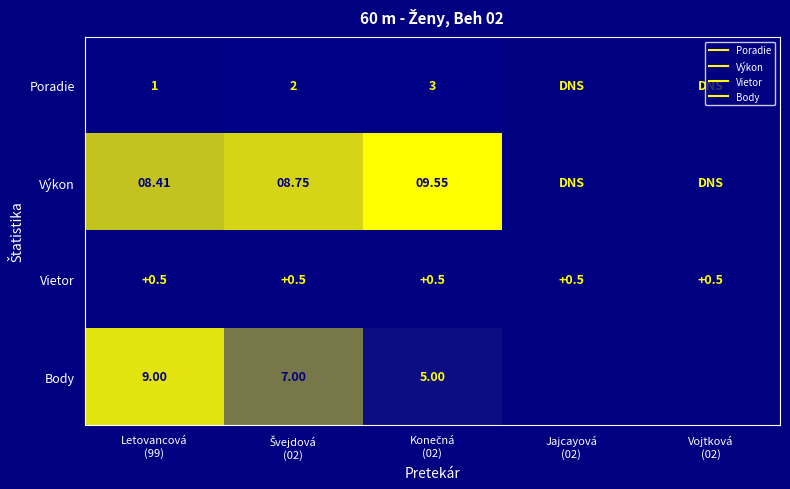

Between Konečná (02) and Vojtková (02), which series saw the biggest shift?

Výkon